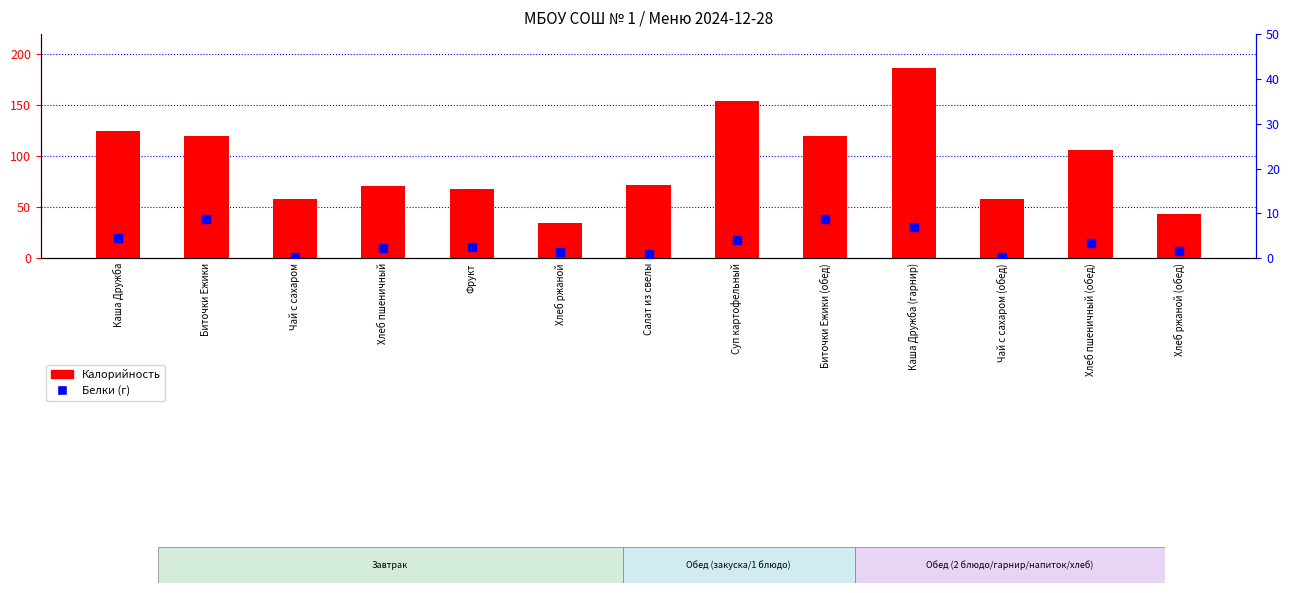

Which series reaches the maximum Y coordinate?

Калорийность